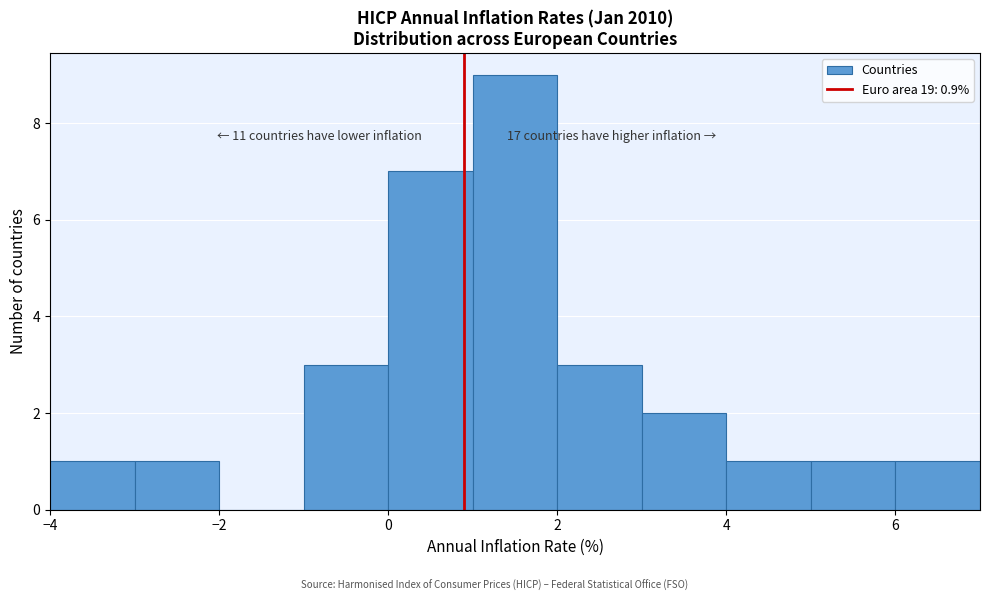

Over which range of the x-axis is the bar tallest?

1 to 2